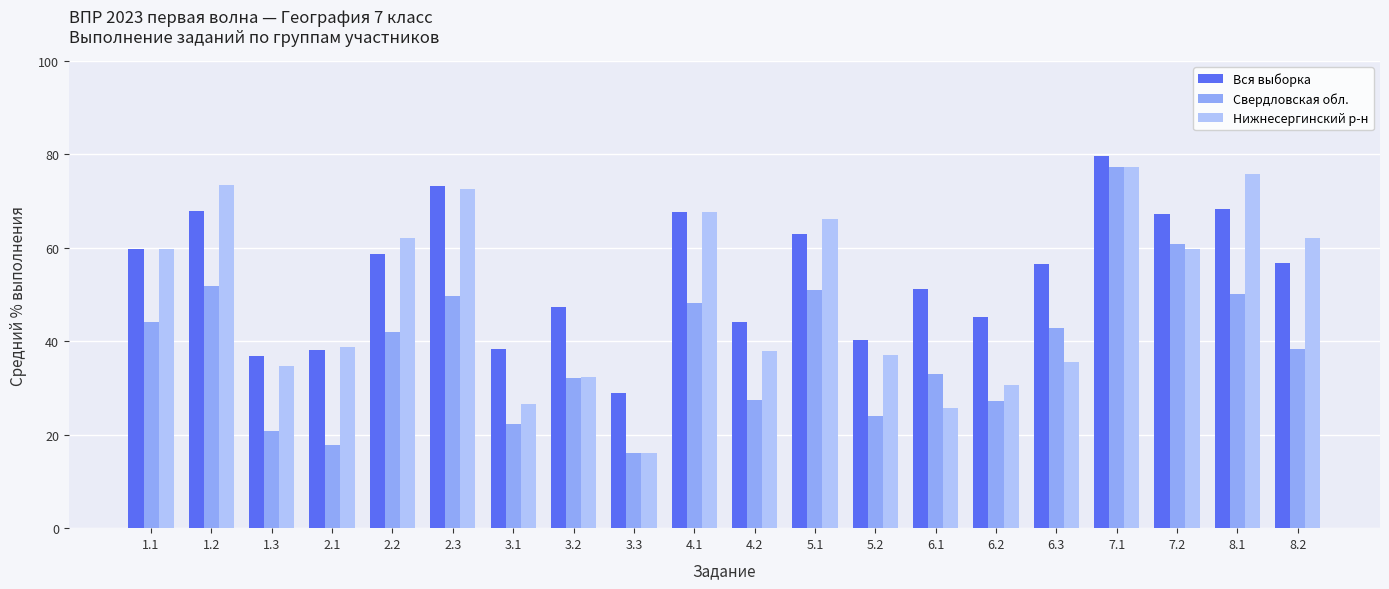

What is the difference between the maximum and second lowest values in the Нижнесергинский р-н series?

51.6